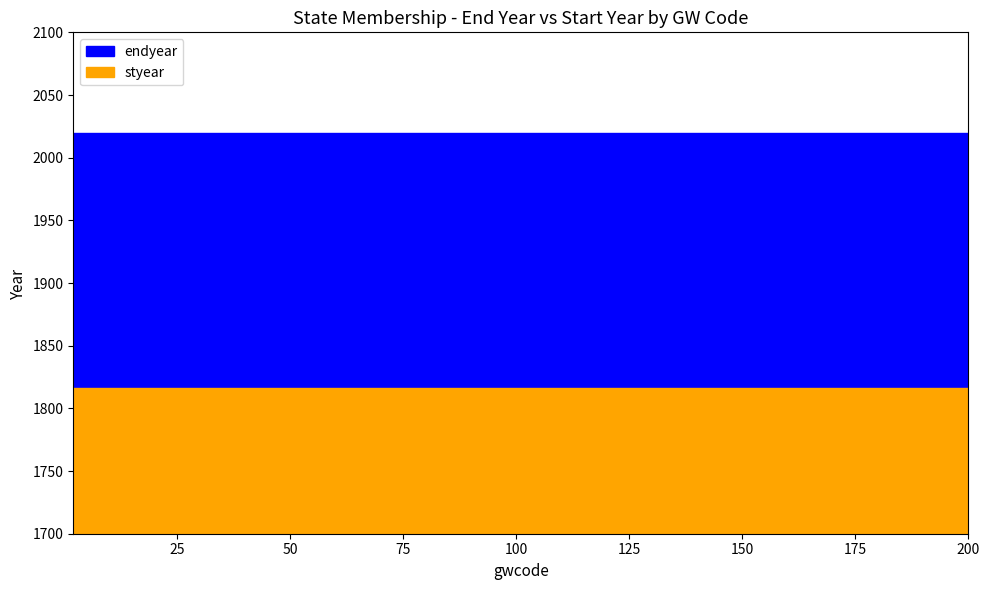

Does the chart have visible grid lines?

No